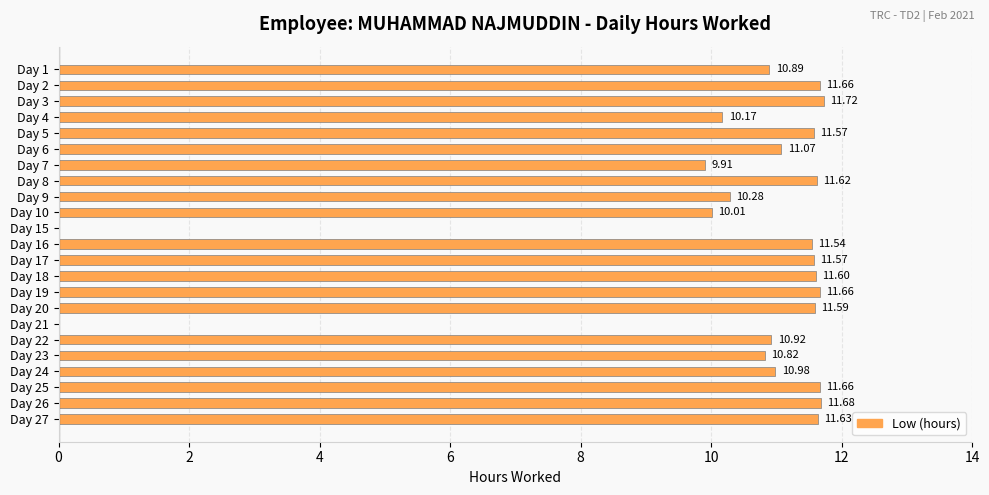

What is the average value?

10.2